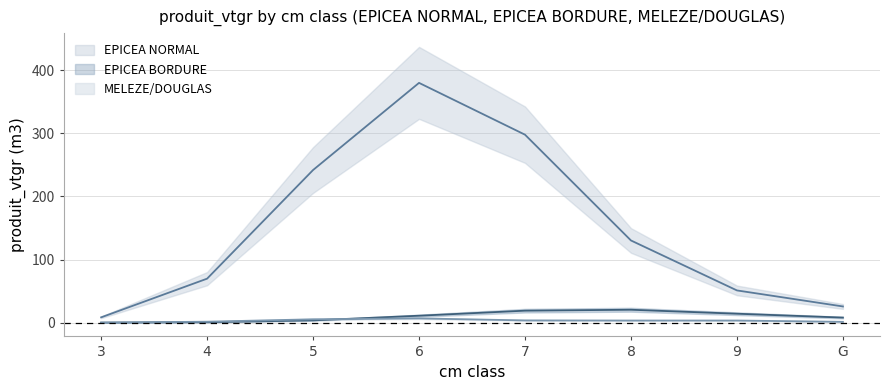

The BORDURE produit_vtgr series shows 0.0 at 3. True or false?

True